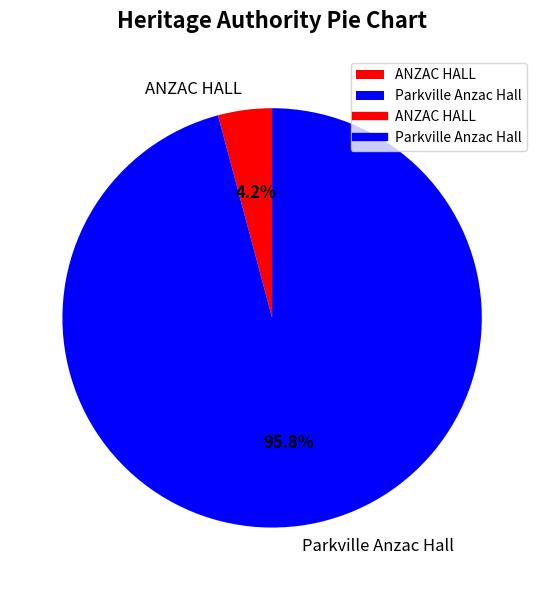

To the nearest percent, what percentage of the pie is Parkville Anzac Hall?

96%